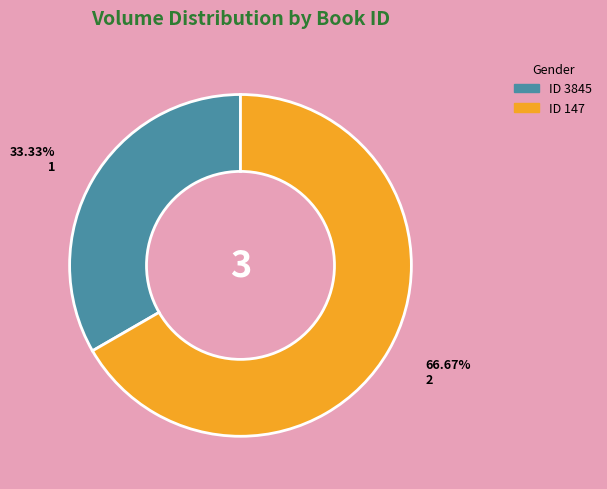

Does any single category account for the majority?

Yes